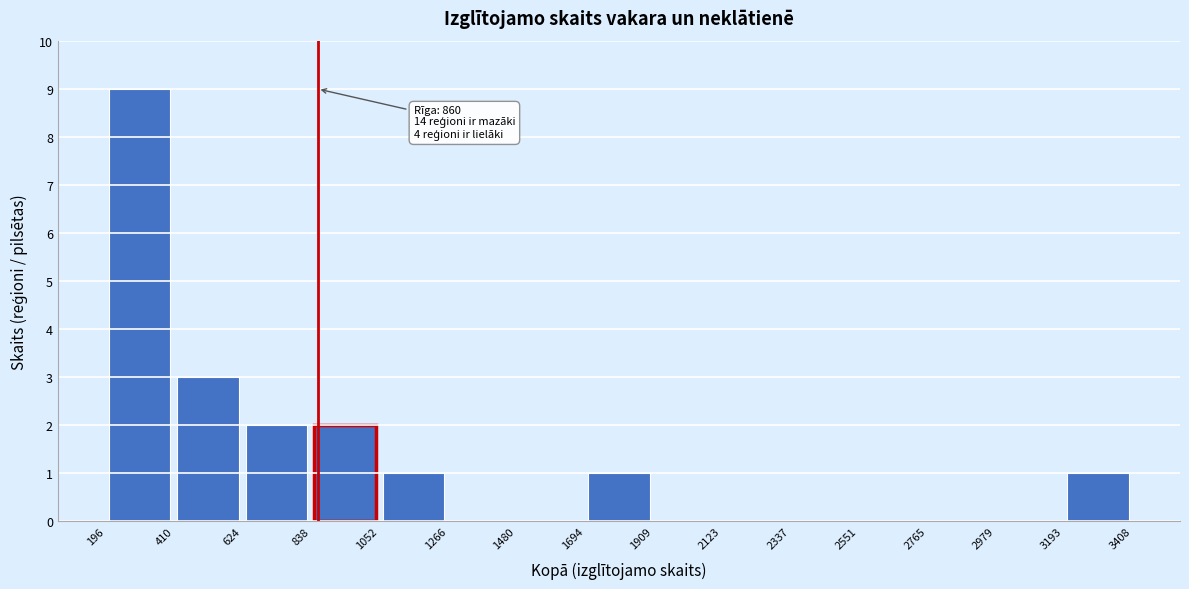

Over which range of the x-axis is the bar tallest?

196 to 410